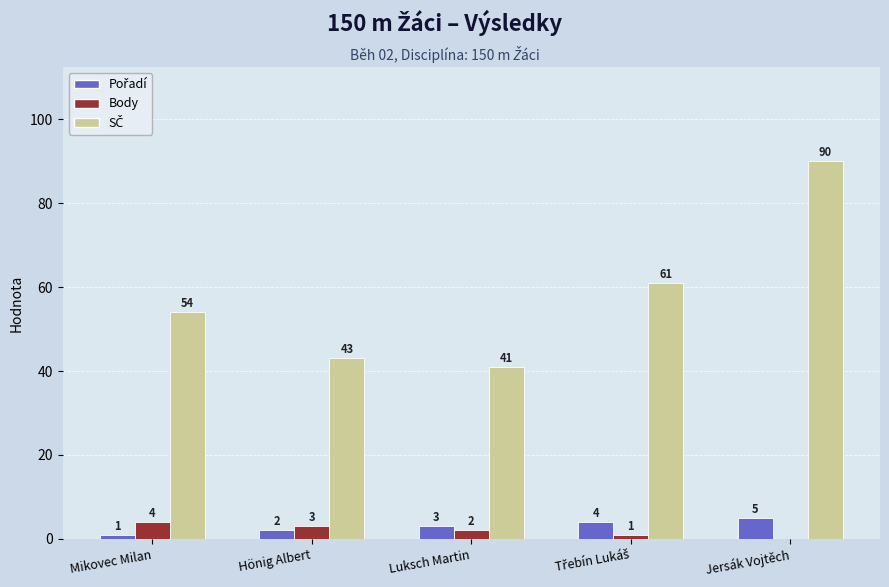

What is the total value across all series at Luksch Martin?

46